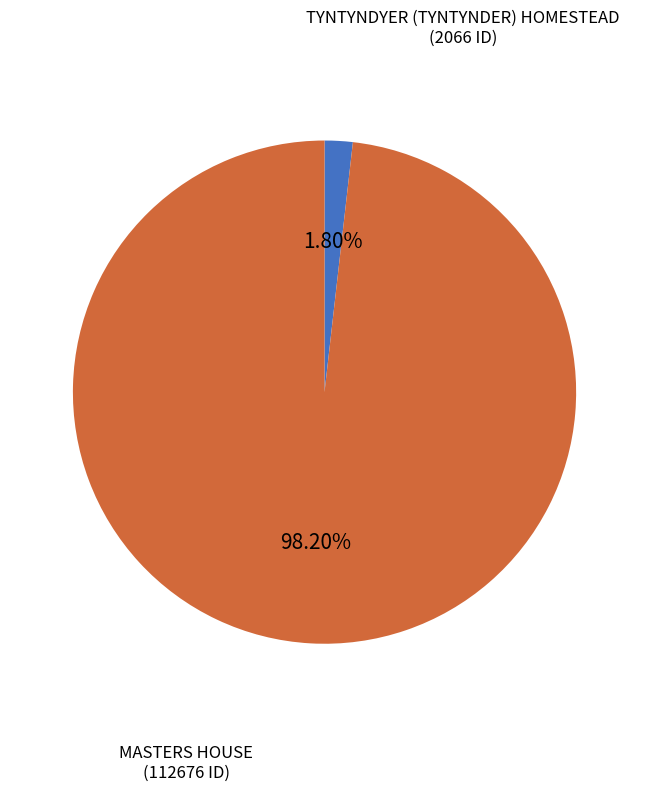

How many slices are in this pie chart?

2